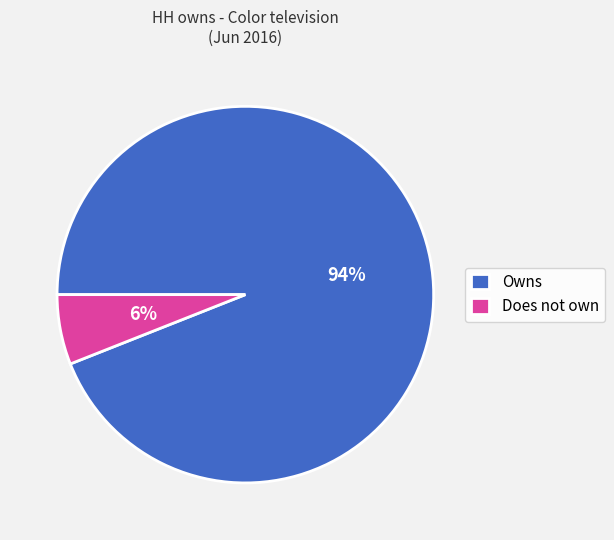

Is there a majority slice in this chart?

Yes